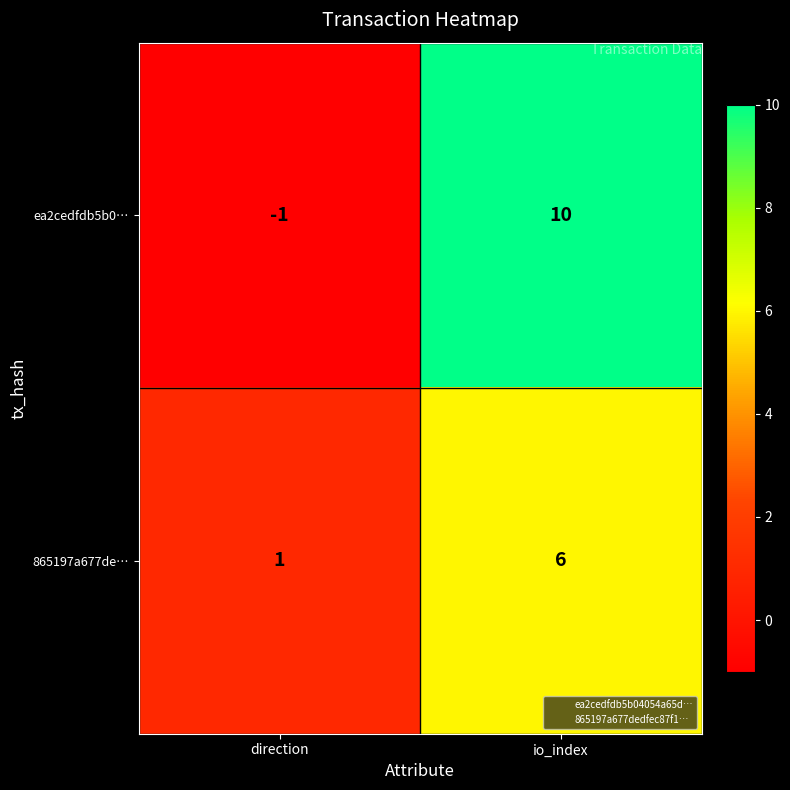

What is the difference between the ea2cedfdb5b0… values at io_index and direction?

11